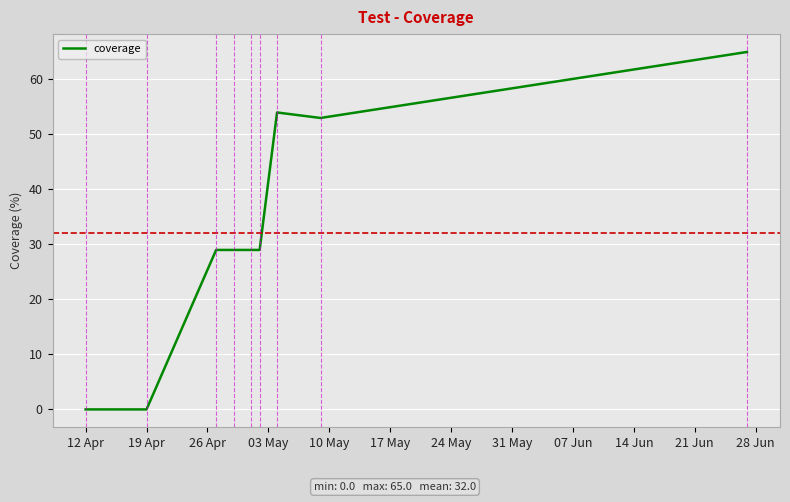

What is the maximum value shown in the chart?

65